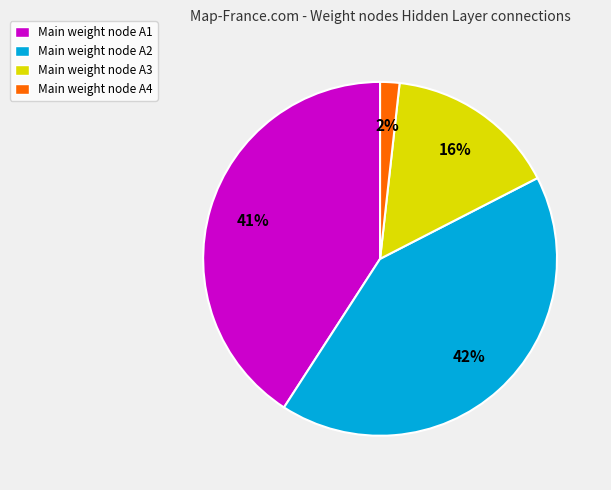

To the nearest percent, what is the difference between the Main weight node A1 and Main weight node A3 slice percentages?

25%